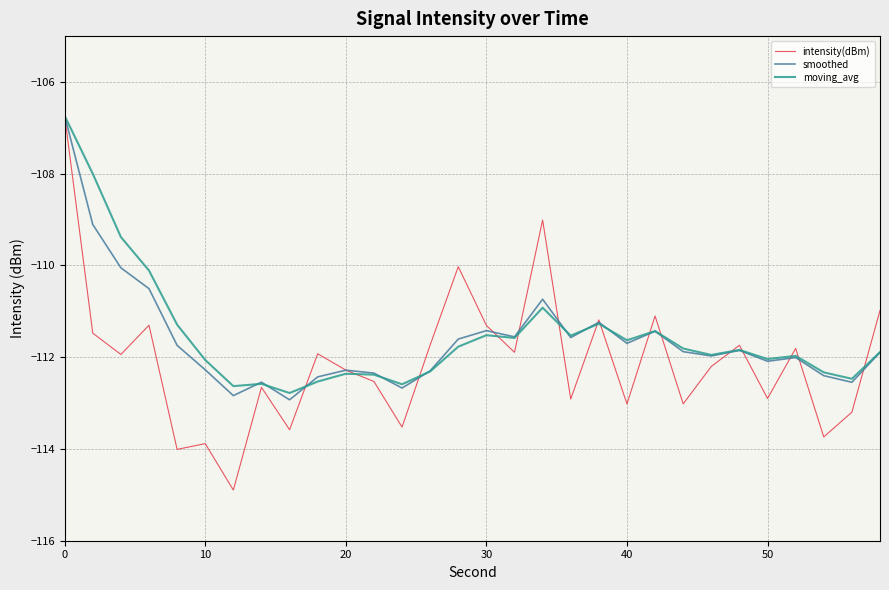

What is the smallest value displayed?

-114.9